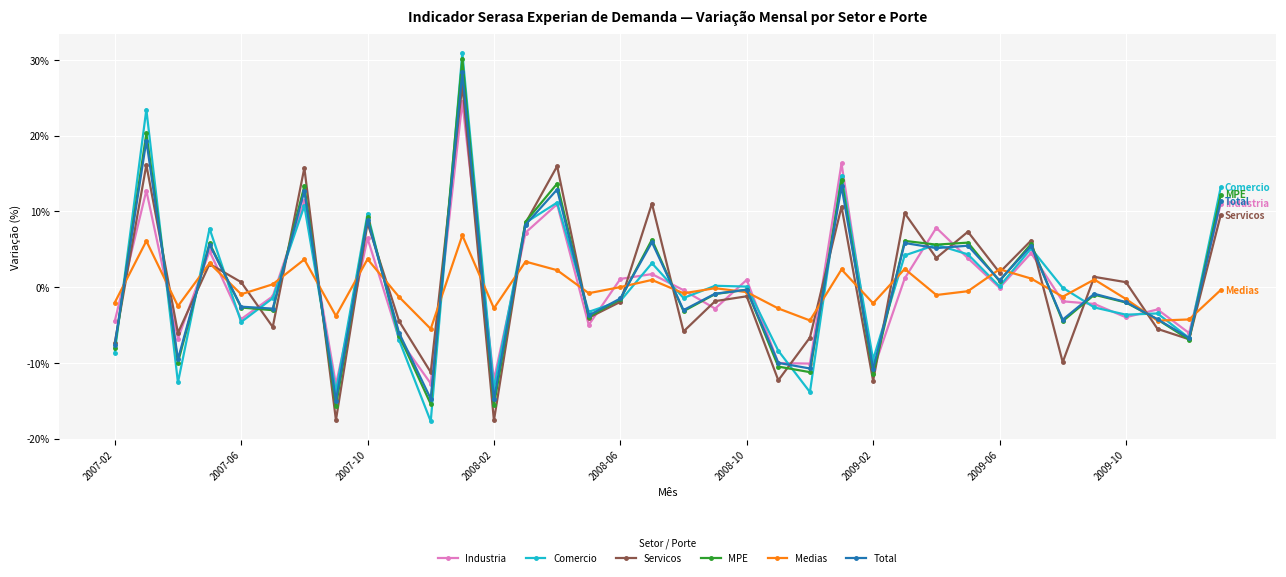

What is the highest value of the Comercio series?

0.3